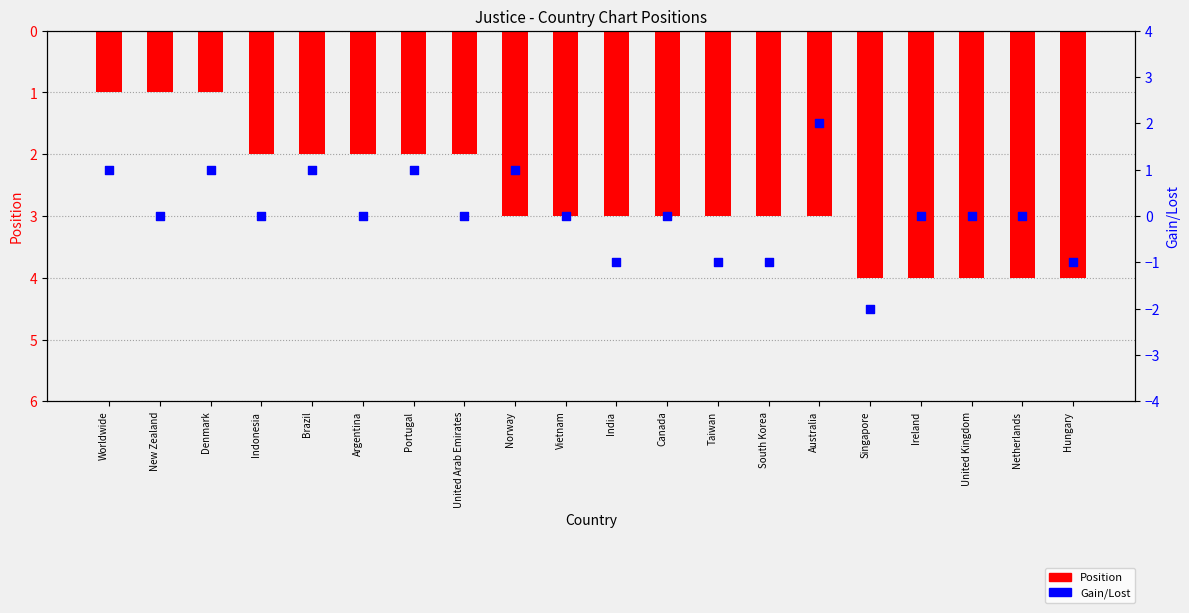

Which series reaches the minimum Y coordinate?

Gain/Lost